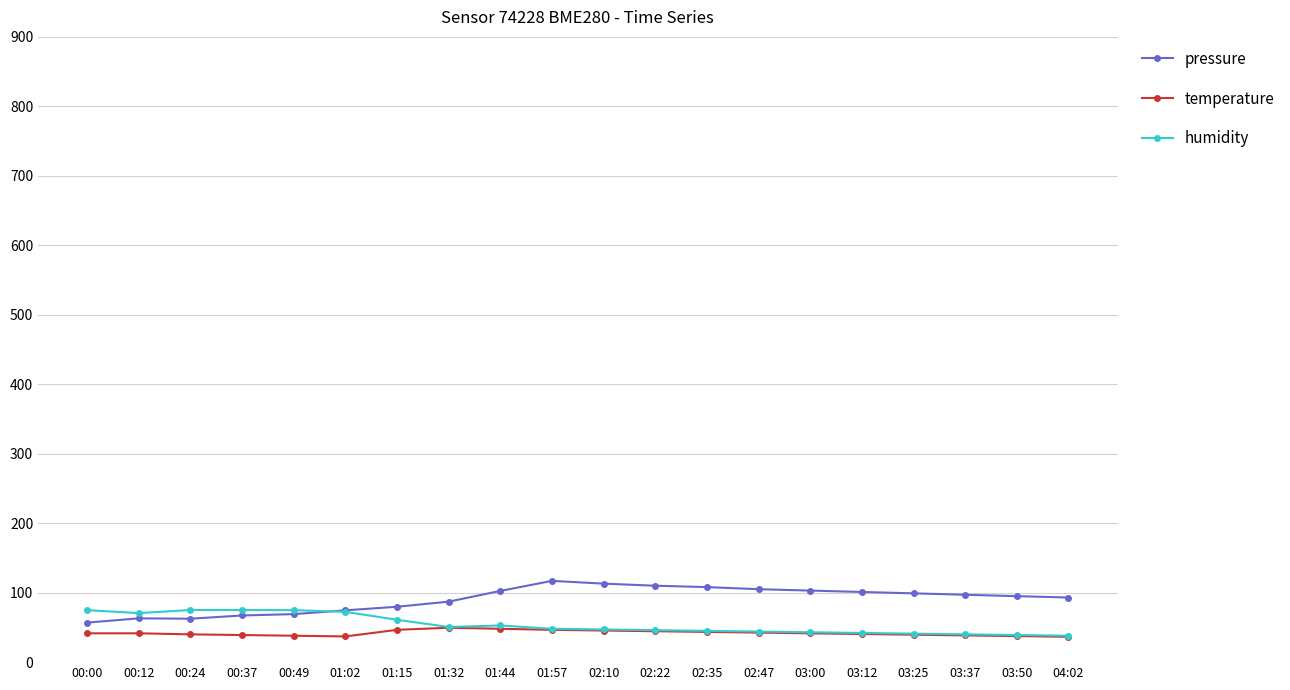

True or false: humidity and pressure intersect in this chart.

True